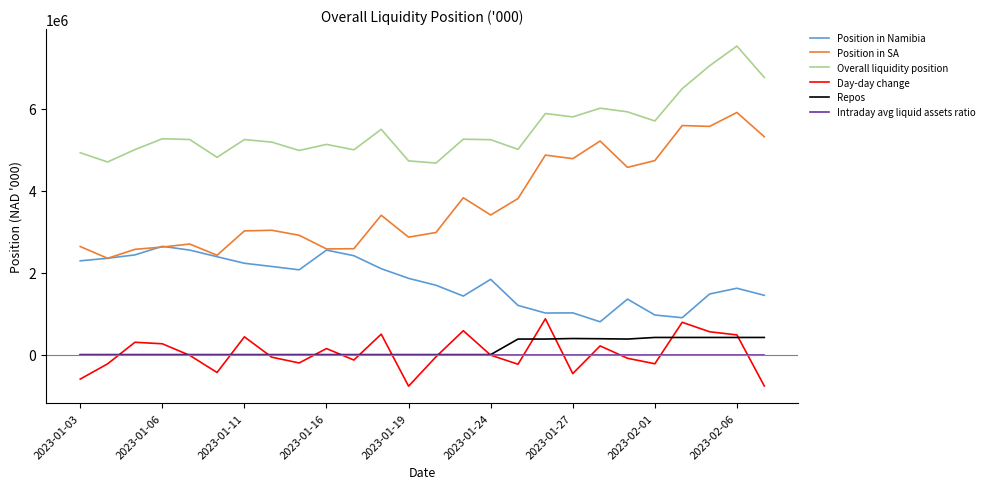

Which series has the widest spread of values?

Position in SA